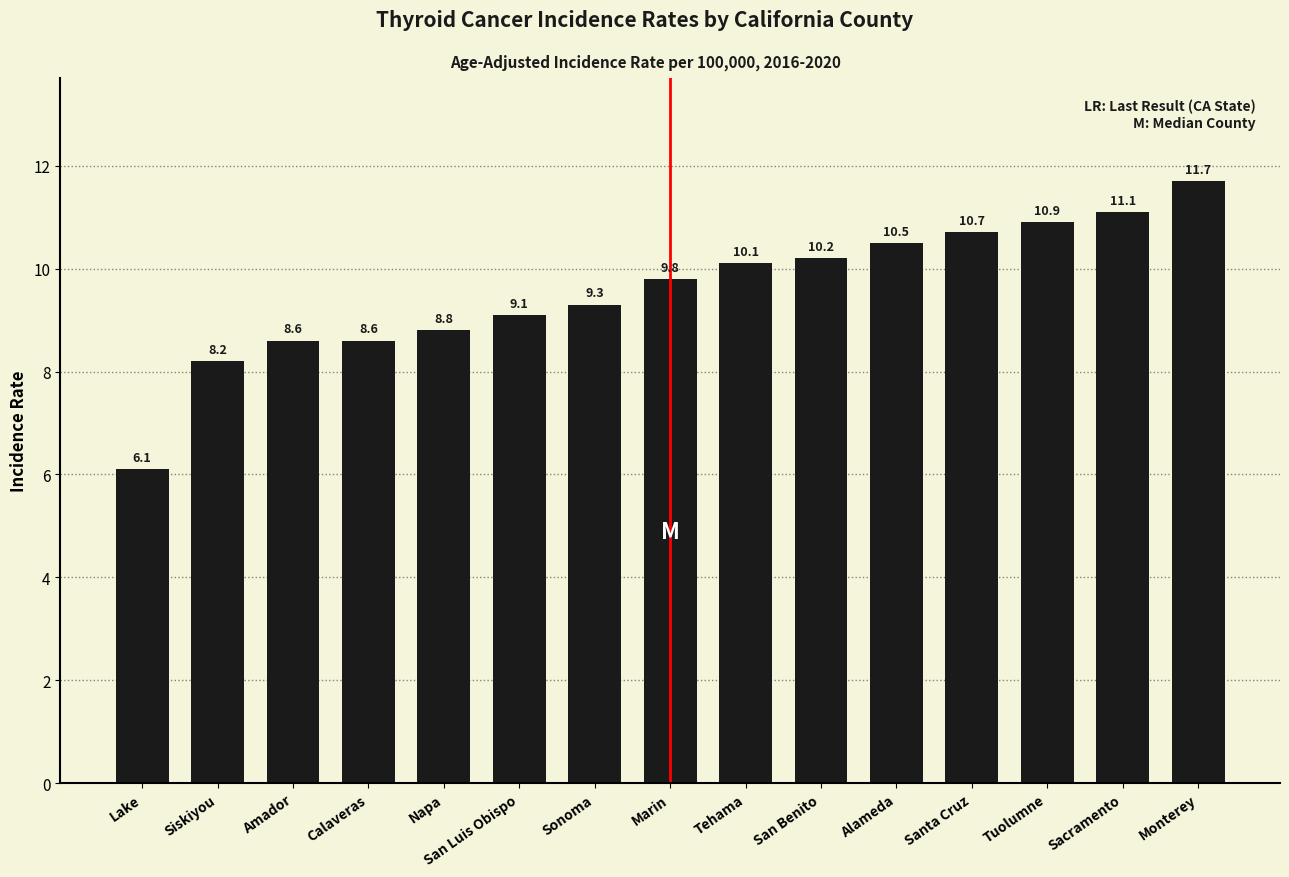

The value at Lake is 6.1. True or false?

True